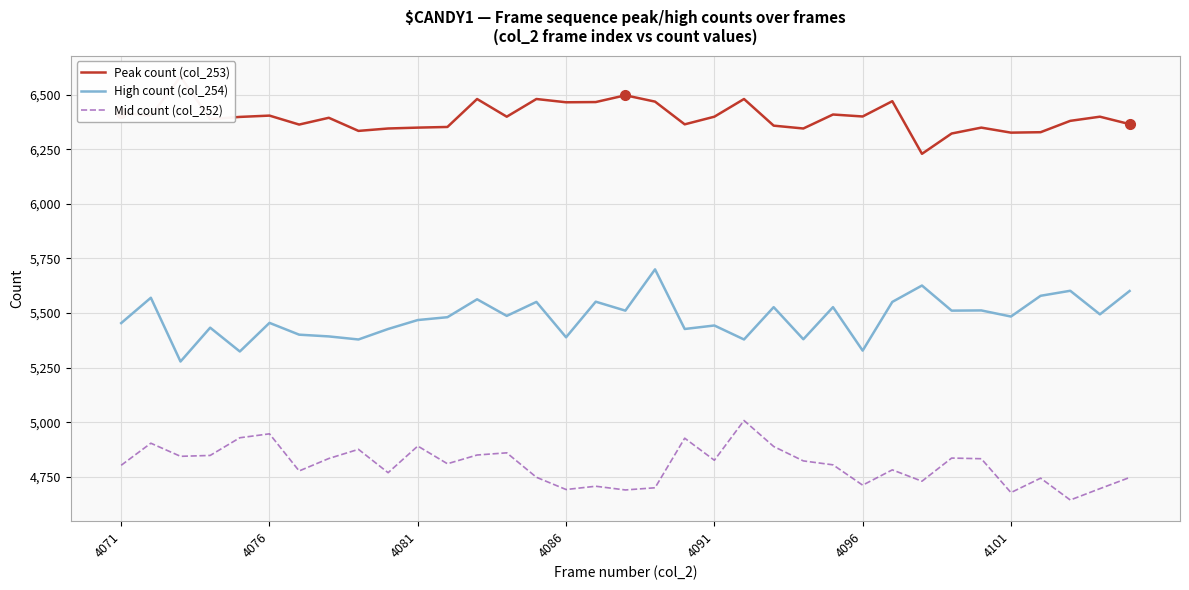

How many interior local peaks does the High count (col_254) series have?

13